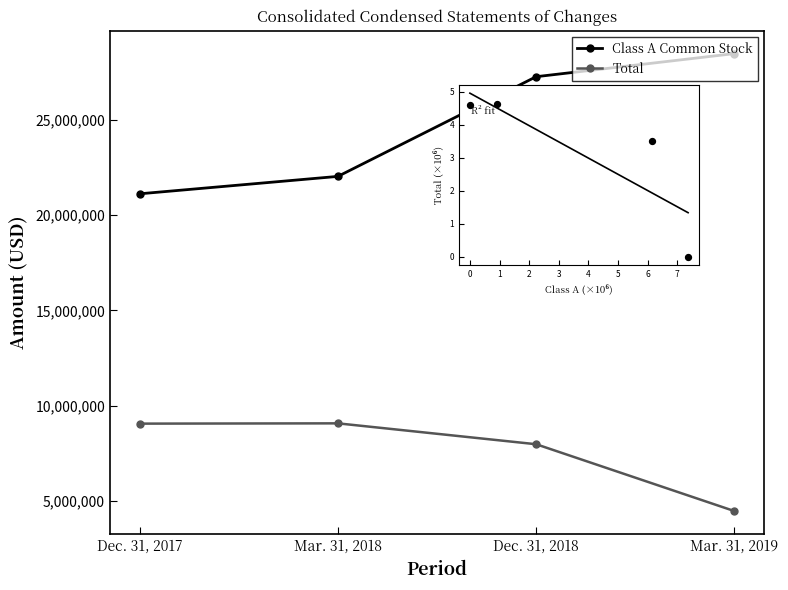

Which series has the largest total across all categories?

Class A Common Stock